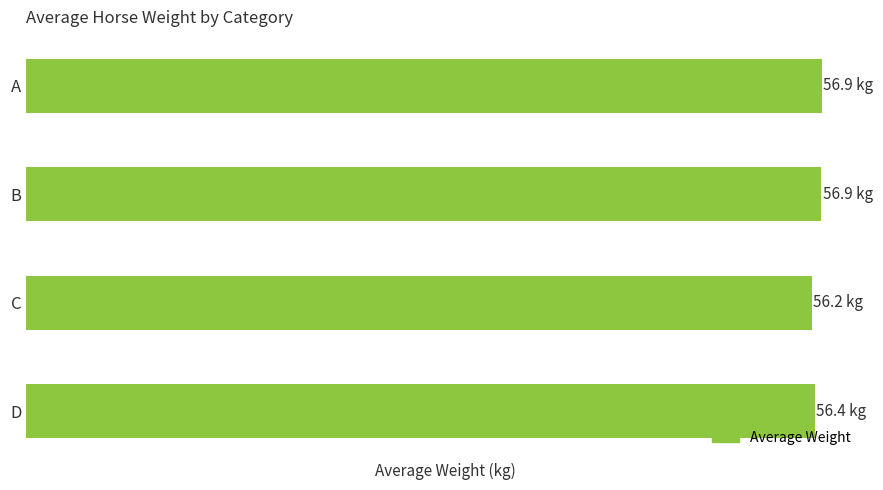

Rank the categories by value from highest to lowest.

A, B, D, C